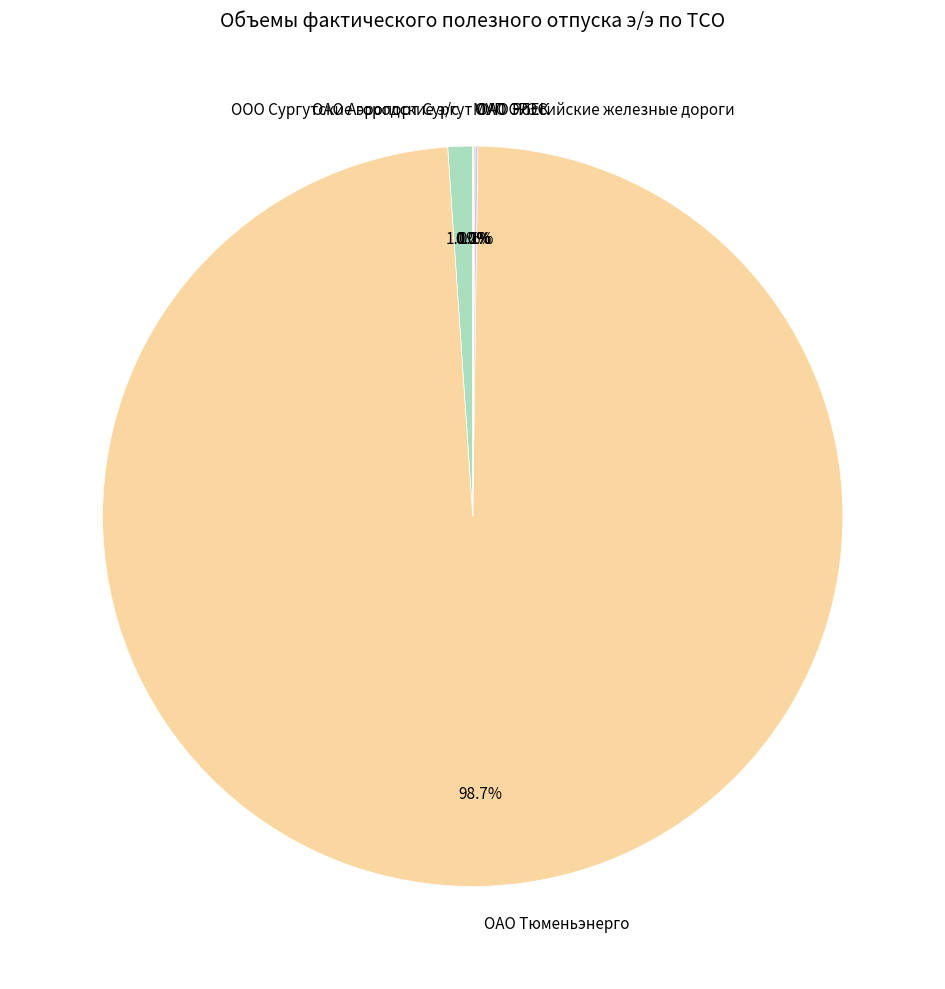

Which category has the biggest portion of the pie?

ОАО Тюменьэнерго